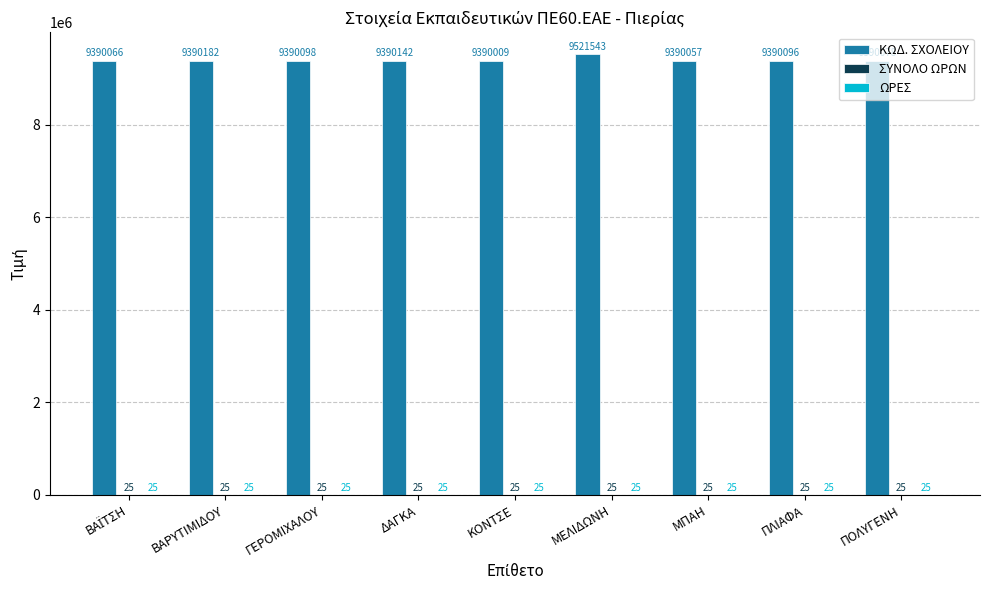

Which series has the largest total across all categories?

ΚΩΔ. ΣΧΟΛΕΙΟΥ